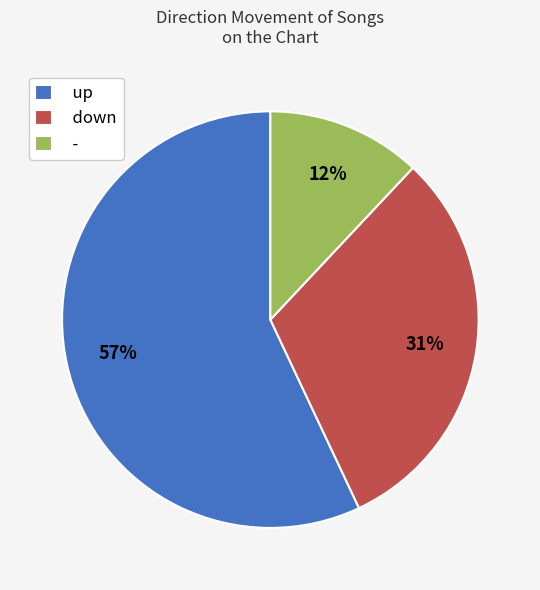

What is the smallest slice in the pie chart?

-